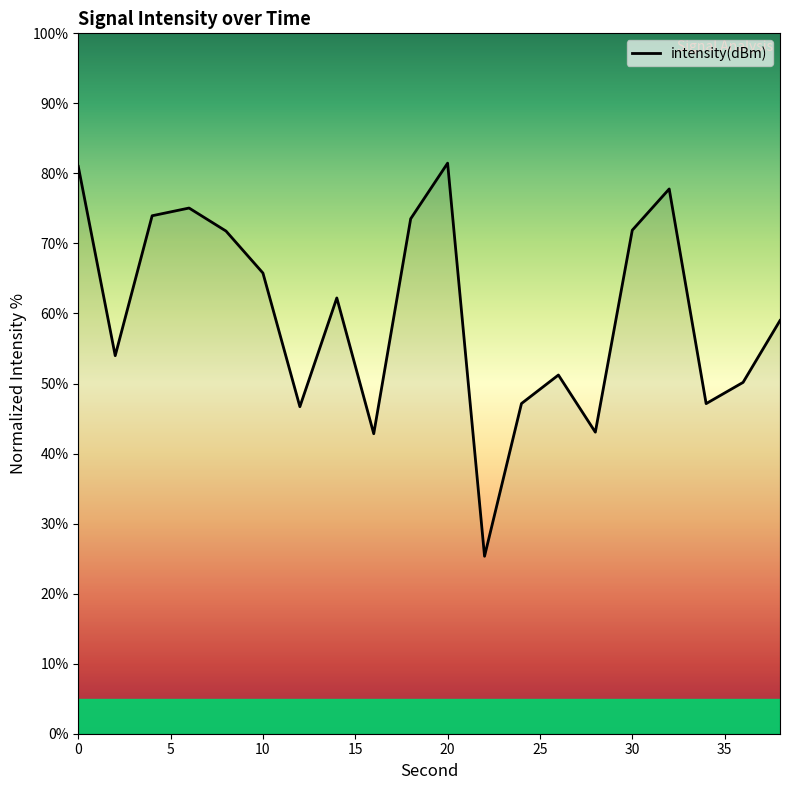

What is the greatest value displayed?

81.5